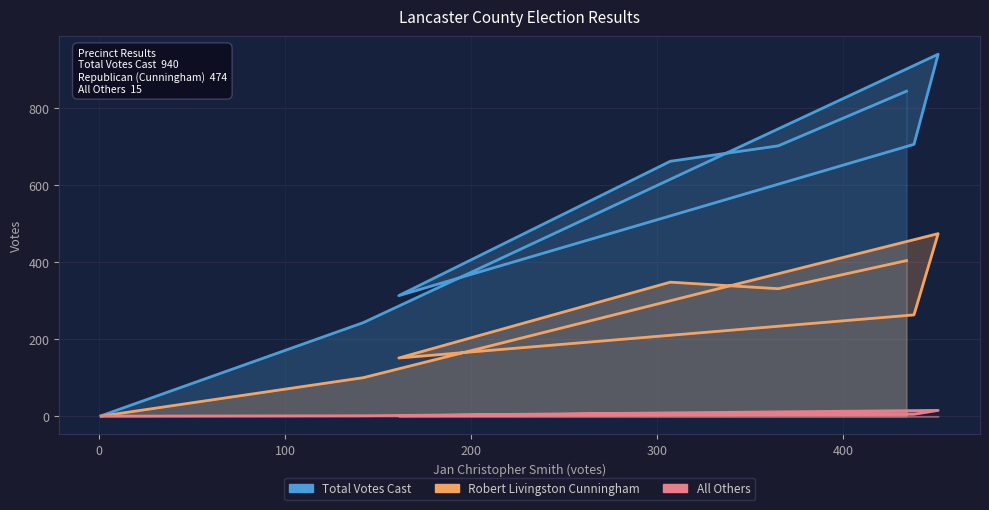

The All Others series shows 6 at 434. True or false?

True